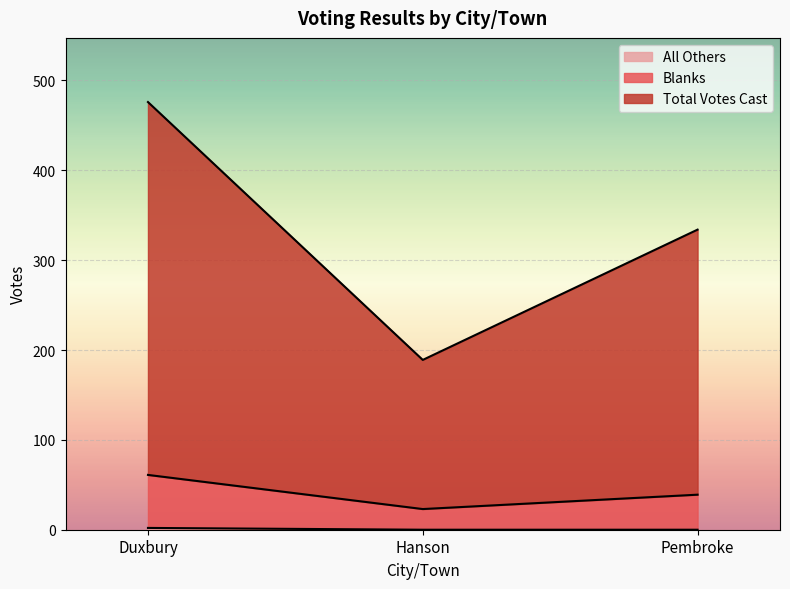

Which series changed the most between Duxbury and Pembroke?

Total Votes Cast